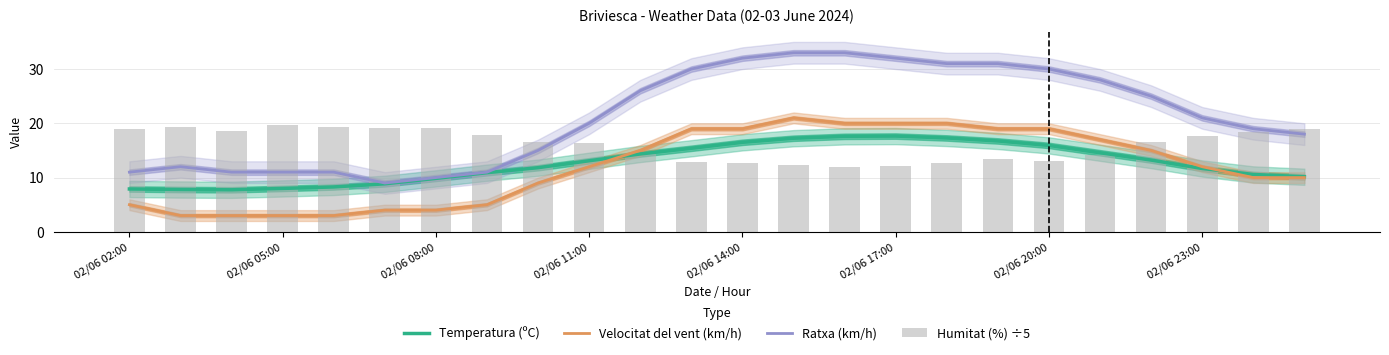

What is the total value across all series at 14?

82.6